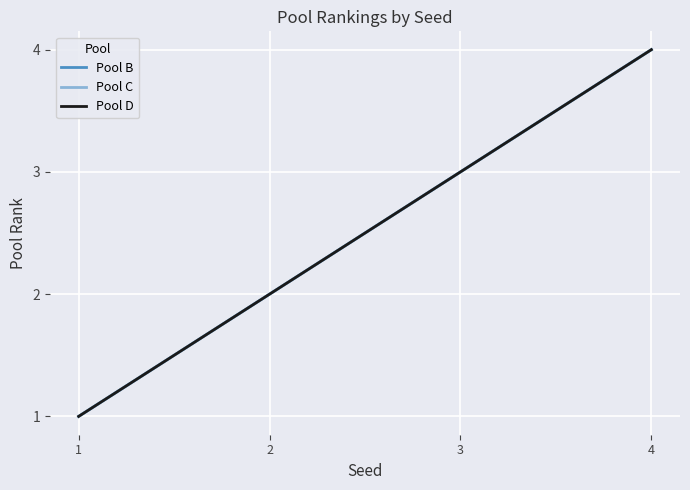

Does the chart have visible grid lines?

Yes